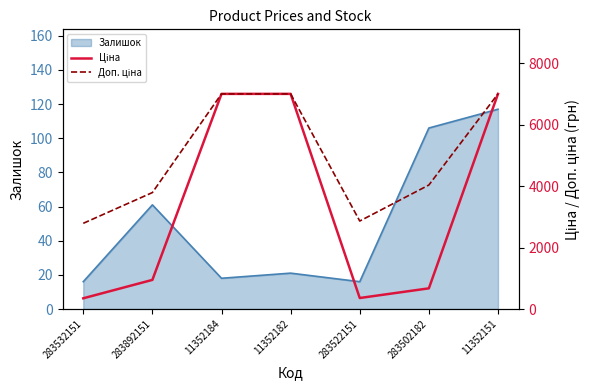

Which series has the largest total across all categories?

Доп. ціна